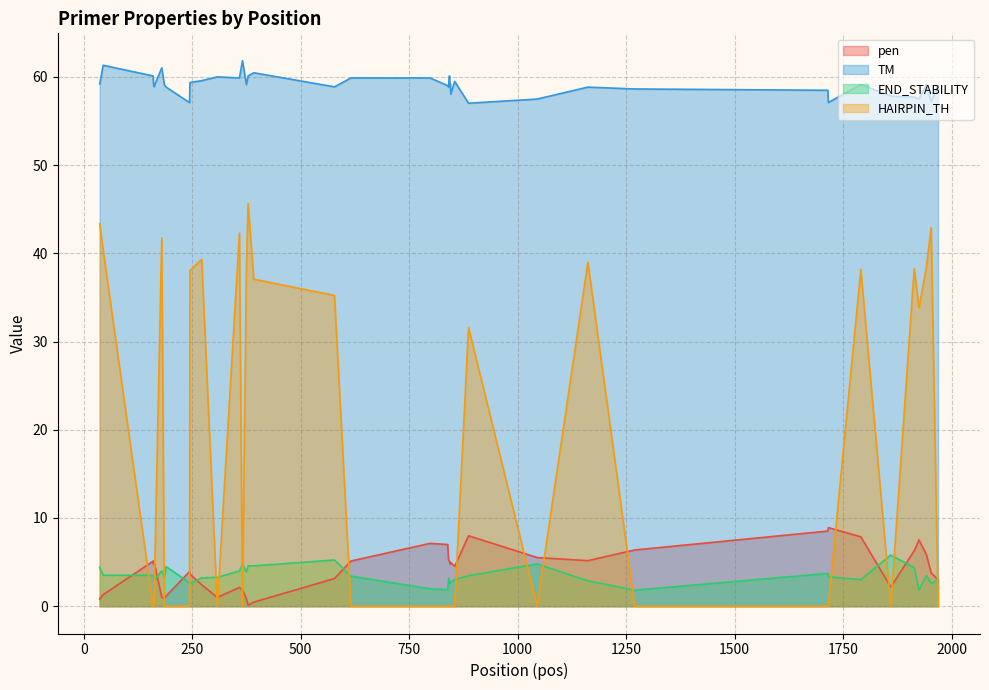

Reading left to right, transcribe all the data shown in this chart.

pen: 0.8	1.3	5.1	4.8	5.1	1.0	0.9	1.2	3.9	3.6	2.4	1.0	2.1	1.8	0.9	0.1	0.5	3.1	5.1	7.1	7.0	5.2	5.1	5.0	4.8	5.0	4.5	8.0	5.5	5.2	6.4	8.5	8.9	7.9	2.2	6.3	7.5	5.9	3.8	3.0
PRIMER_RIGHT_0_TM: 59.2	61.3	60.1	59.2	58.9	61.0	59.1	58.8	57.1	59.4	59.6	60.0	59.9	61.8	59.1	60.1	60.5	58.9	59.9	59.9	59.0	58.8	60.1	59.0	59.2	58.0	59.5	57.0	57.5	58.8	58.6	58.5	57.1	59.1	57.8	57.7	57.5	59.1	57.2	59.0
PRIMER_RIGHT_0_END_STABILITY: 4.4	3.5	3.5	3.4	2.9	4.0	3.3	4.5	2.7	2.6	3.2	3.3	4.0	4.8	3.9	4.6	4.6	5.2	3.4	2.0	1.9	3.2	2.7	2.6	2.7	2.7	3.0	3.5	4.8	2.9	1.8	3.7	3.3	3.0	5.8	4.4	1.9	3.5	2.6	3.0
PRIMER_RIGHT_0_HAIRPIN_TH: 43.4	40.4	0.0	0.0	0.0	41.7	0.0	0.0	0.0	38.0	39.3	0.0	42.3	0.0	38.2	45.6	37.1	35.2	0.0	0.0	0.0	0.0	0.0	0.0	0.0	0.0	0.0	31.6	0.0	39.0	0.0	0.0	0.0	38.2	0.0	38.3	33.8	38.4	42.9	0.0